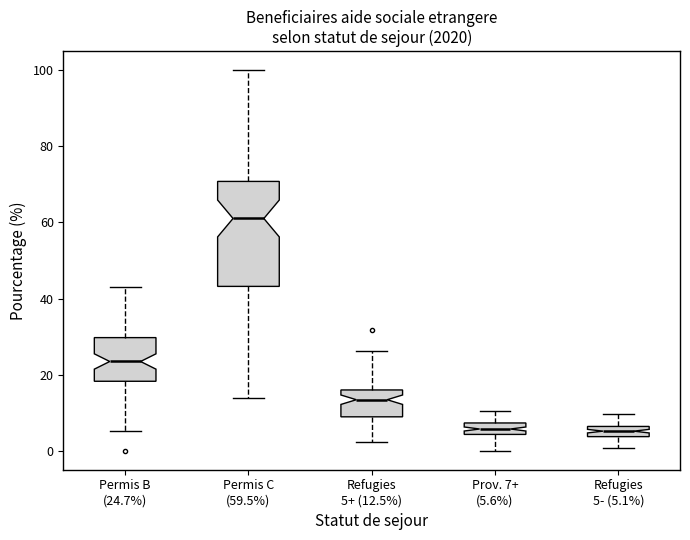

Where does the upper whisker of the box for Refugies 5+ (12.5%) end on the y-axis? The values are not printed on the chart, so give them approximately, as read against the axis.

26